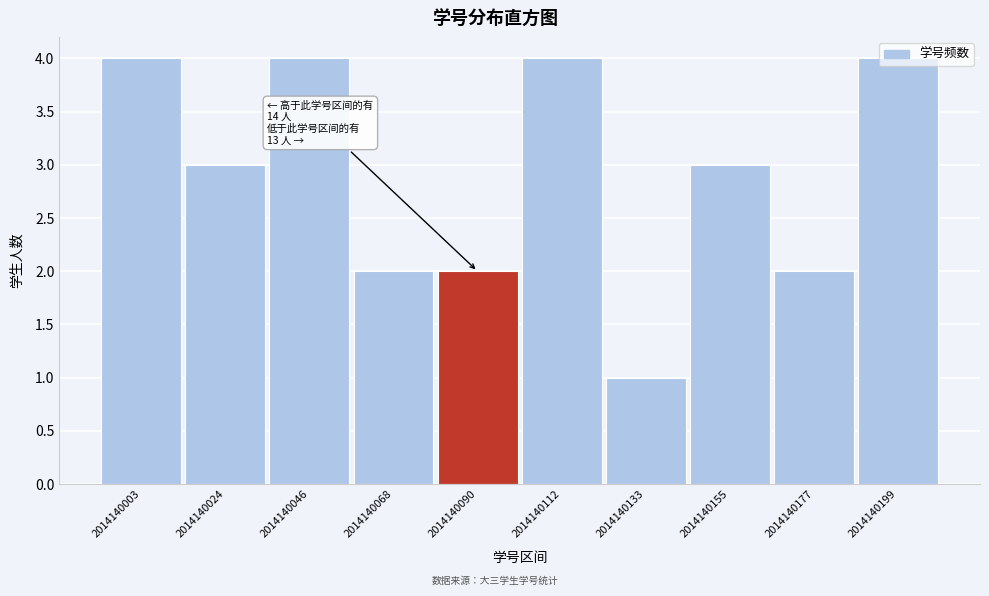

What is the sum of the values at 2014140112 and 2014140199?

8